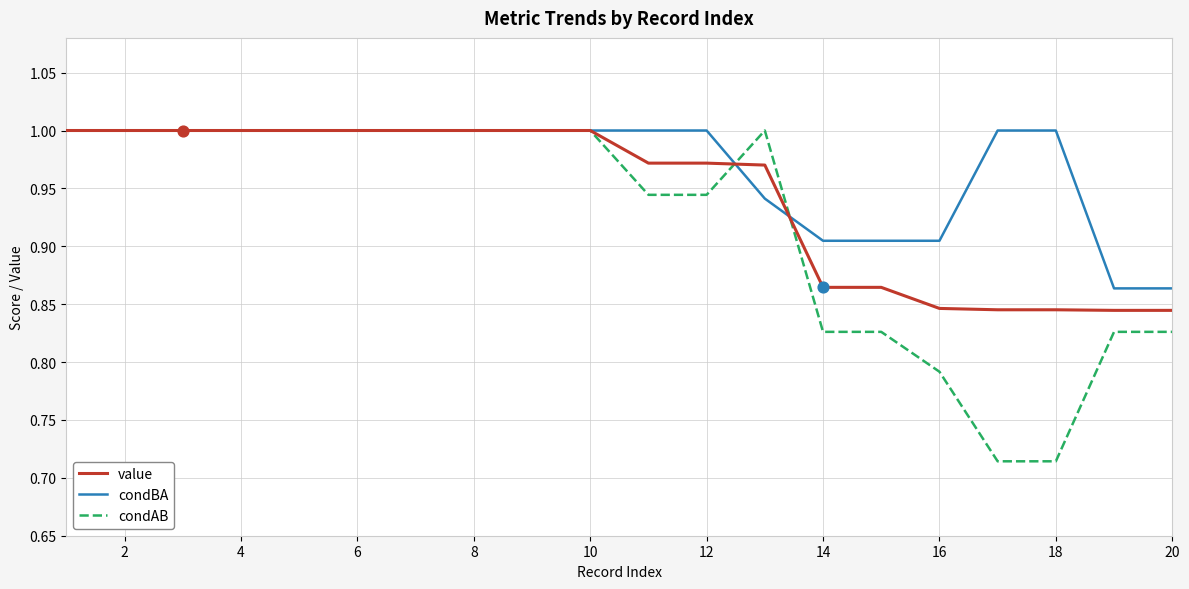

Which series has the largest total across all categories?

condBA